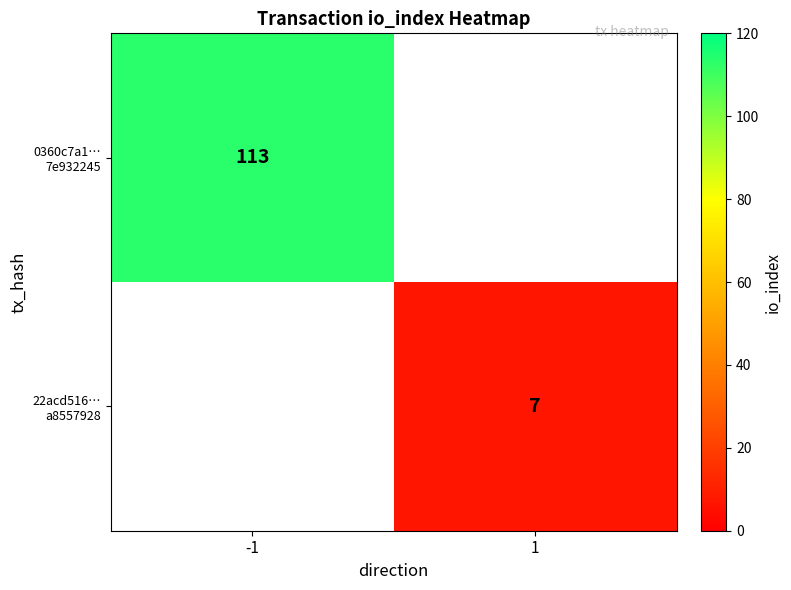

Is the value of 22acd516… a8557928 at -1 greater than the value of 0360c7a1… 7e932245 at 1?

No